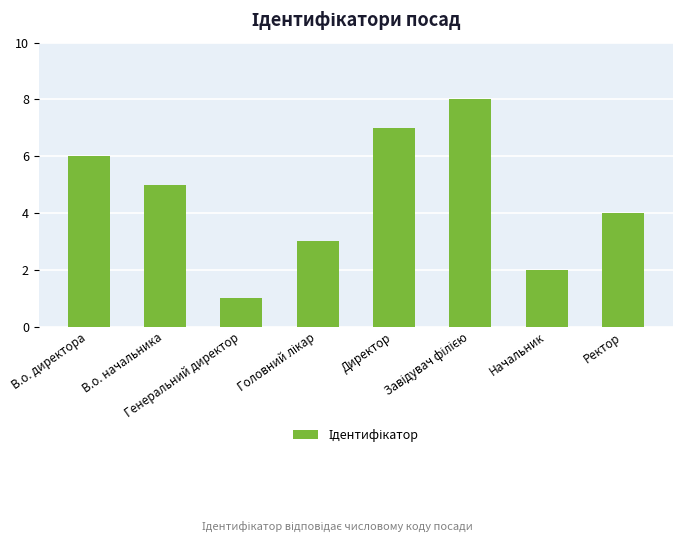

What is the difference between the second highest and second lowest values?

5